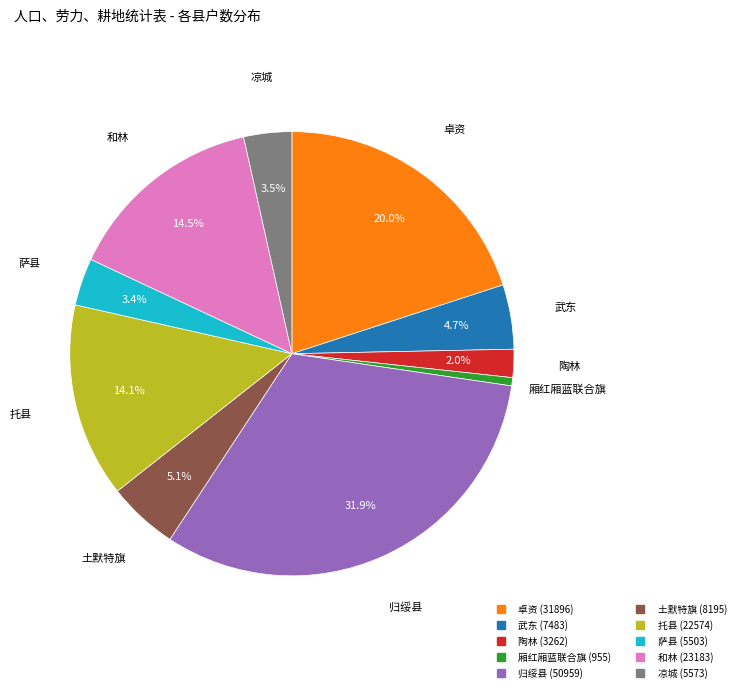

Which category has the biggest portion of the pie?

归绥县